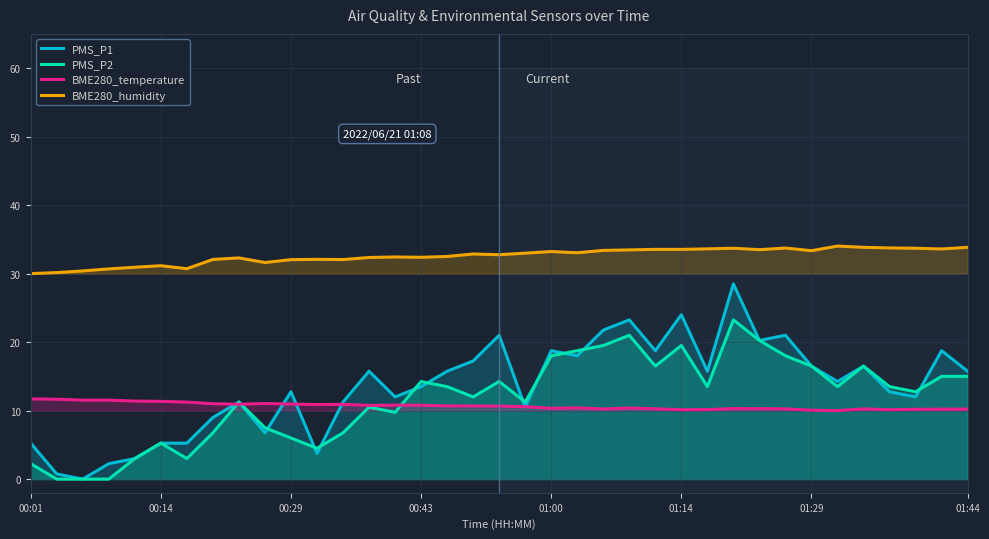

What is the value of the BME280_humidity point at the 9th from the left?

32.3